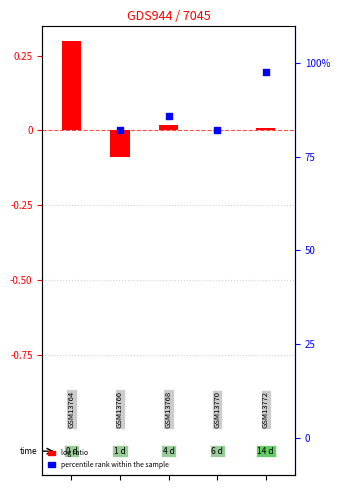

Which series has the largest total across all categories?

percentile rank within the sample